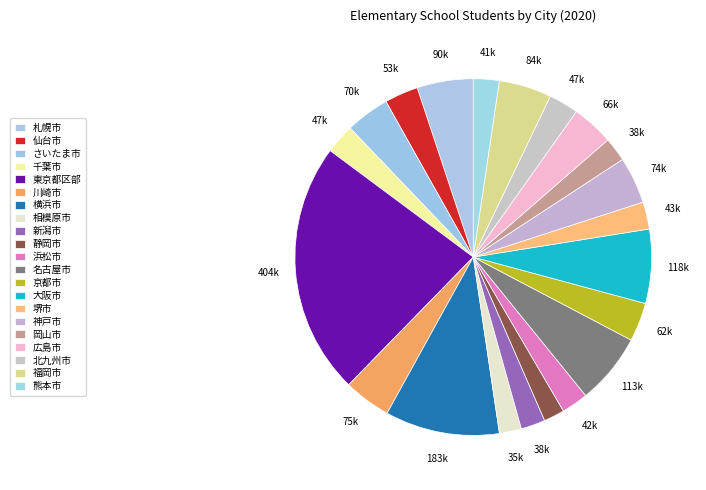

What is the smallest slice in the pie chart?

静岡市